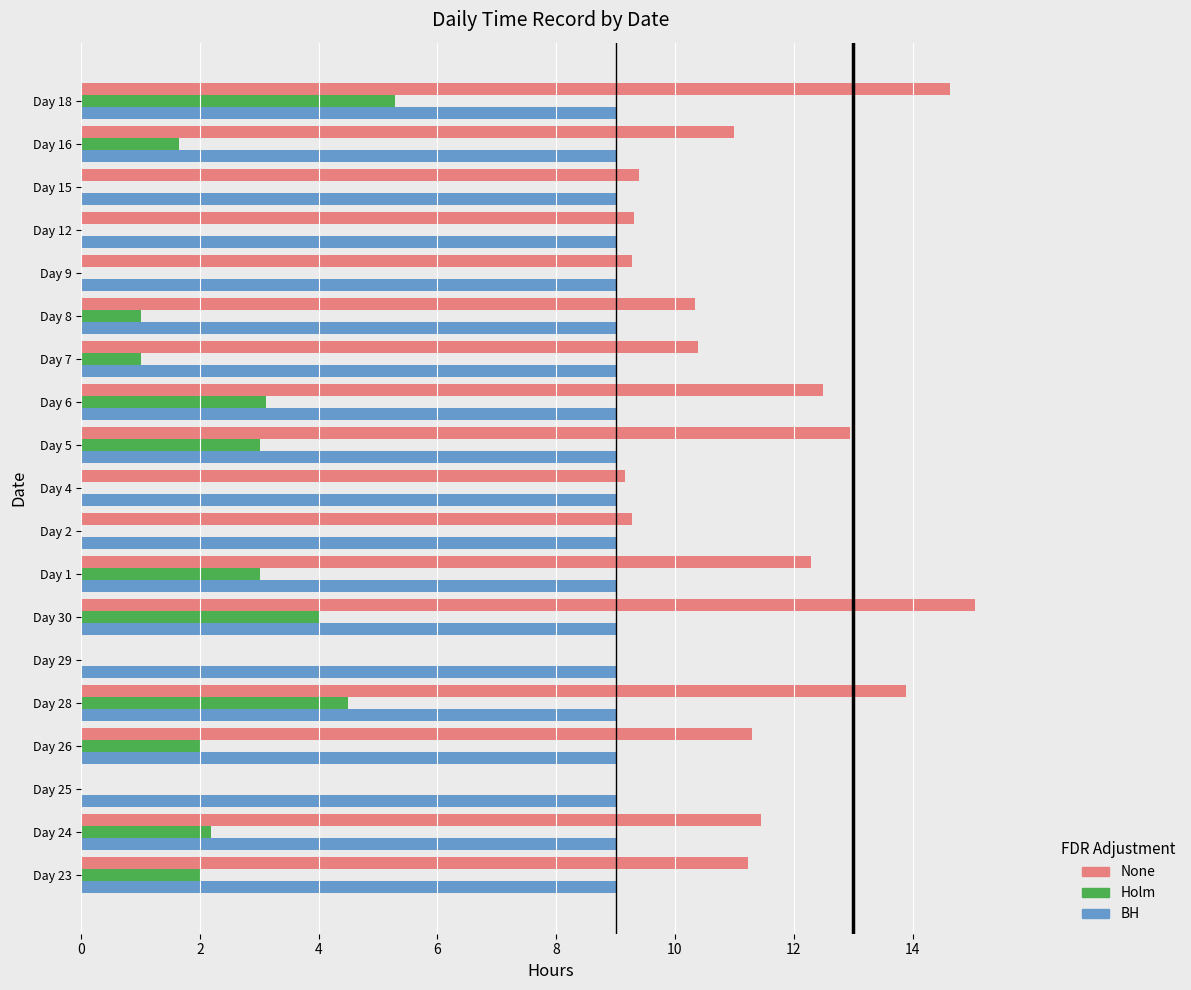

What is the approximate value of BH at Day 5?

9.0